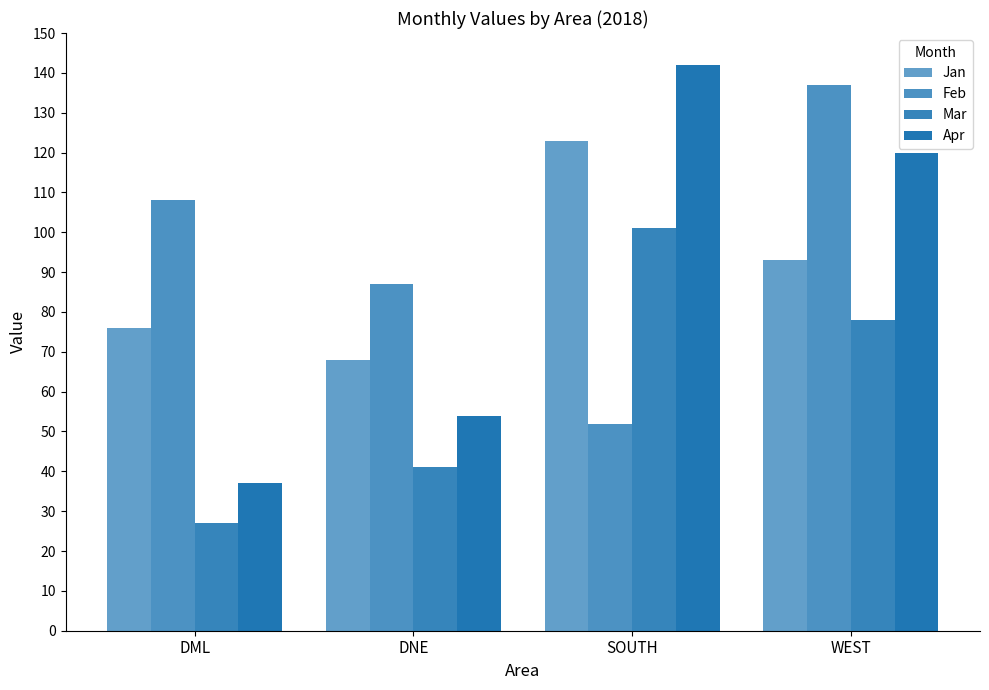

Does the chart contain stacked bars?

No